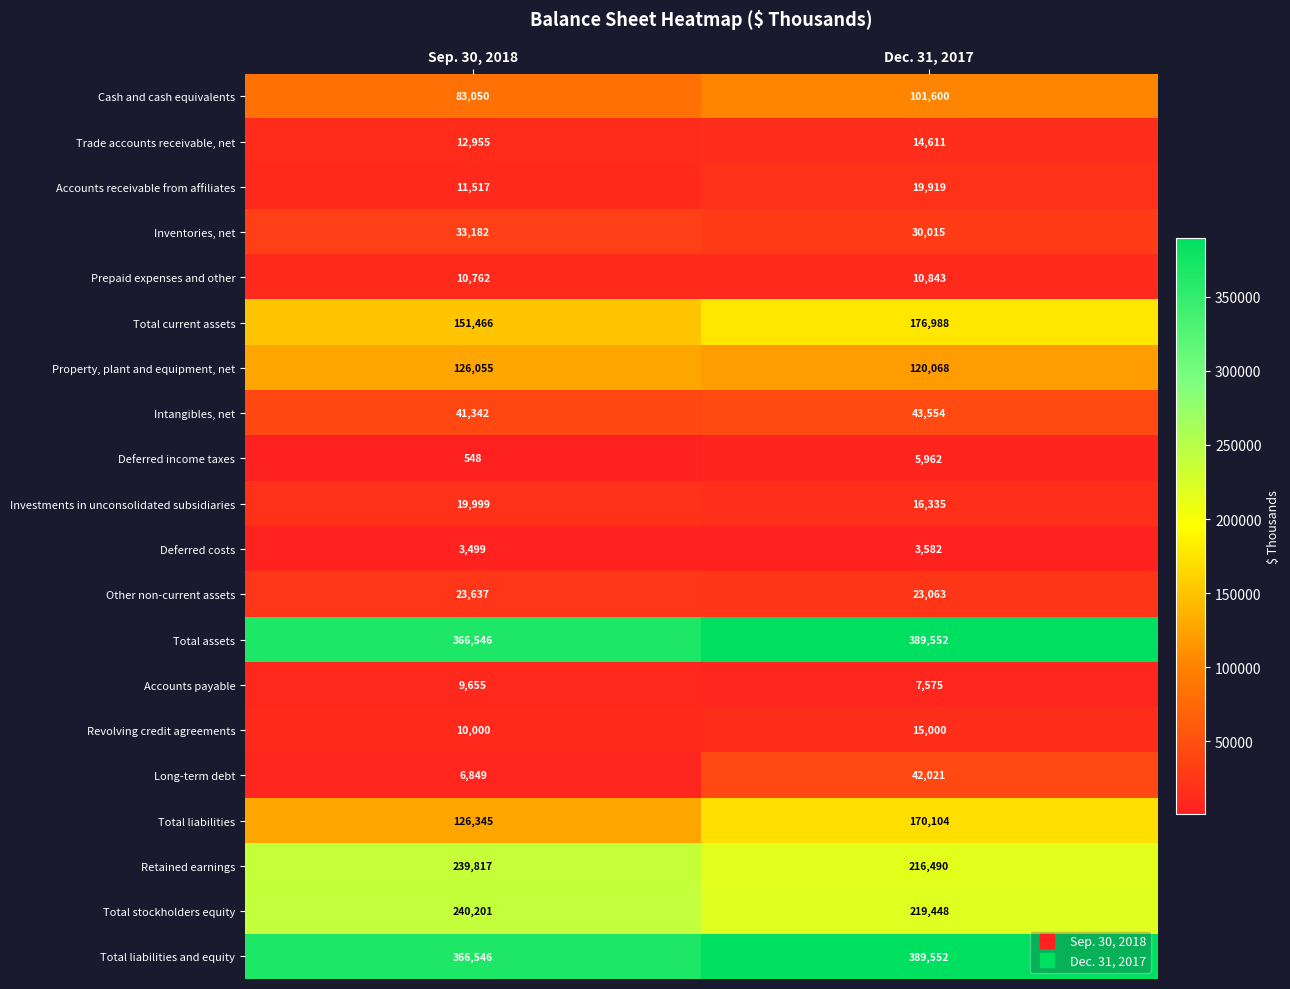

What is the highest value of the Deferred income taxes series?

5962